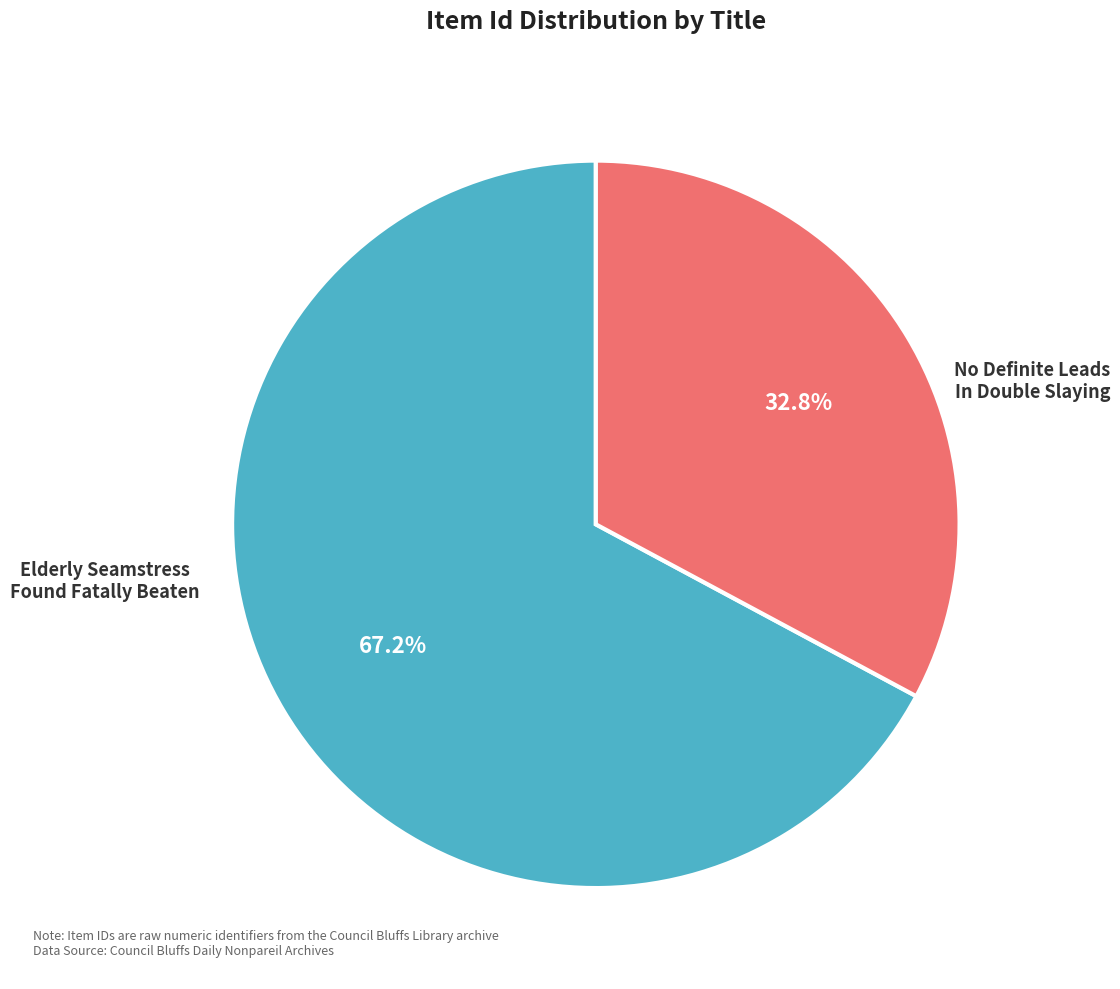

To the nearest percent, what is the average slice percentage?

50%